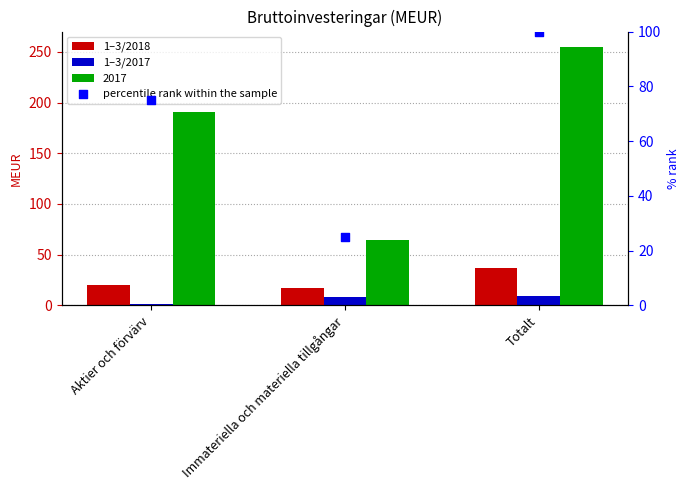

Which series contains the lowest Y value?

1–3/2017